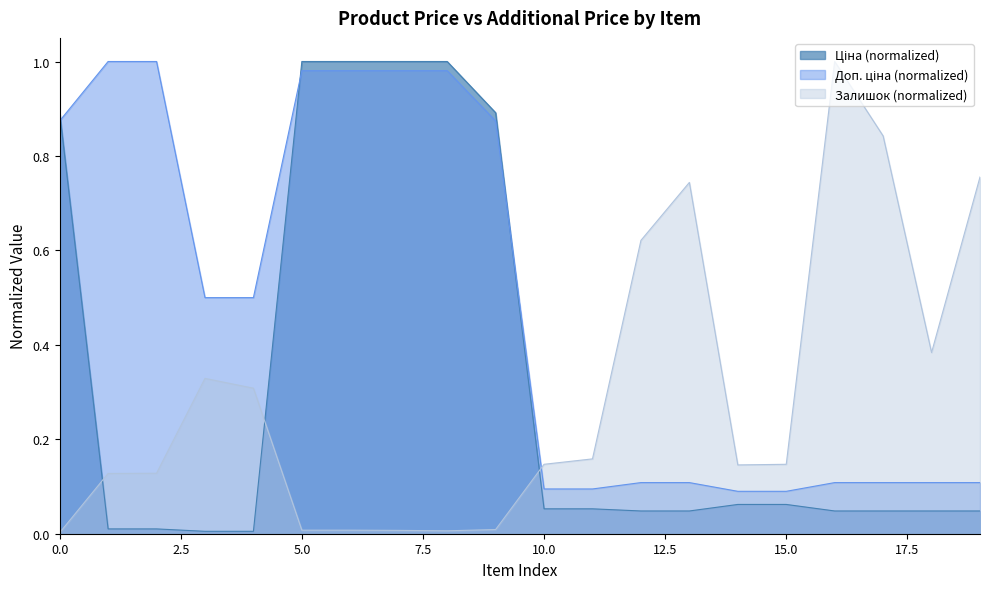

Rank the series at 10 from lowest to highest value.

Ціна, Доп. ціна, Залишок